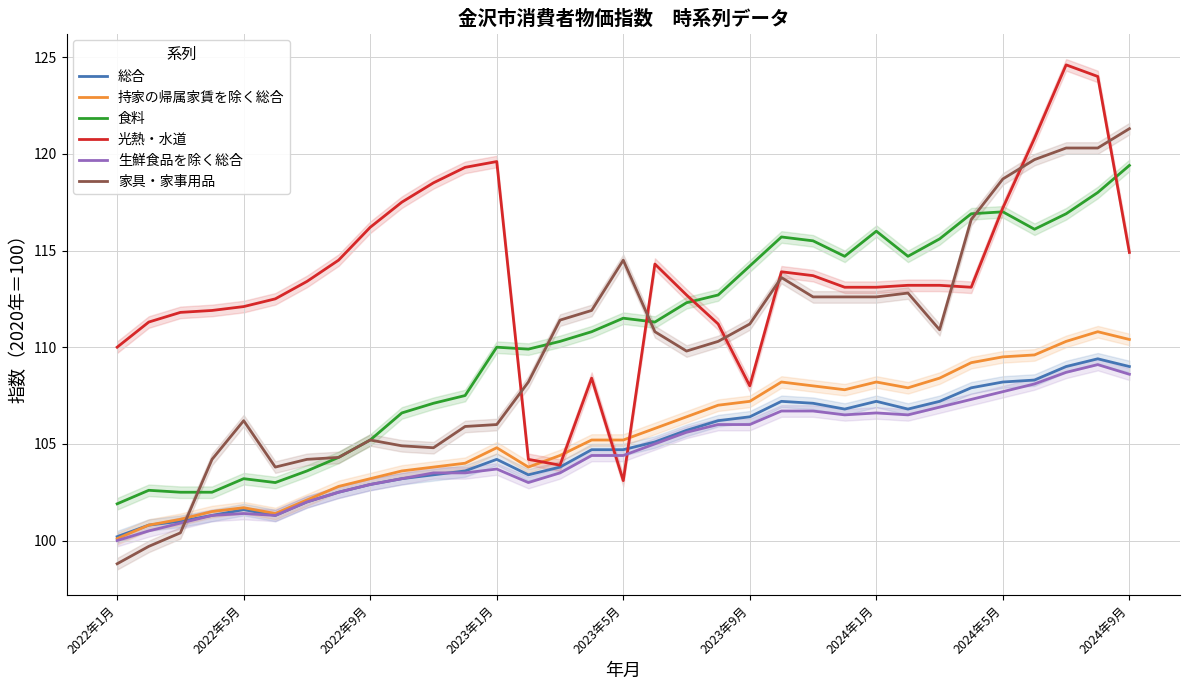

What is the difference between the second highest and minimum values in the 食料 series?

16.1